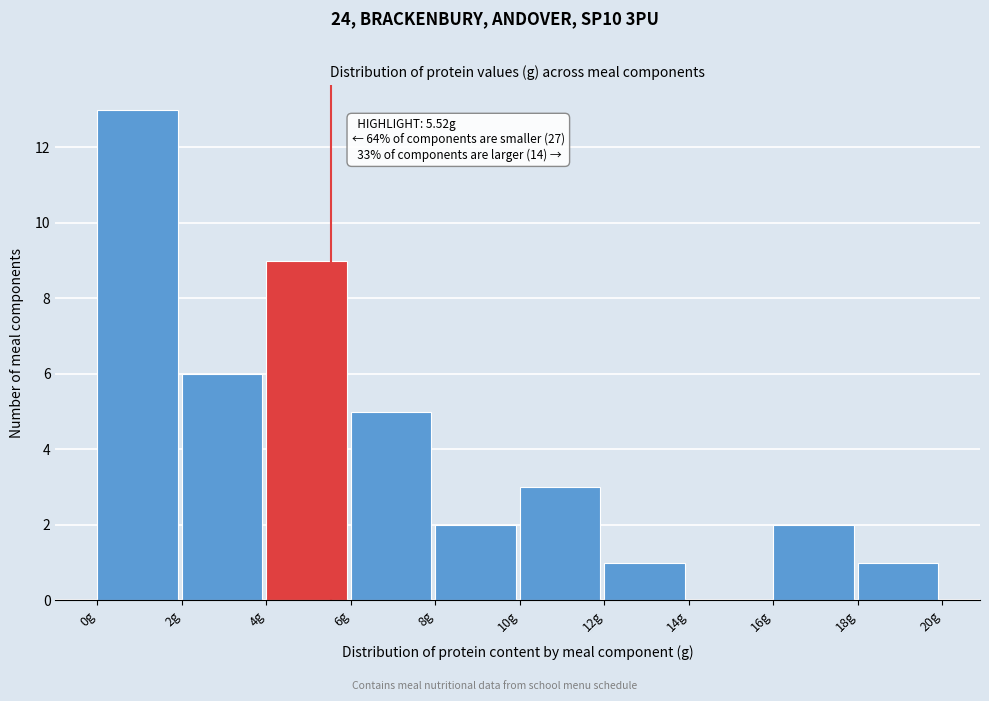

Which range on the x-axis has the tallest bar?

0 to 2